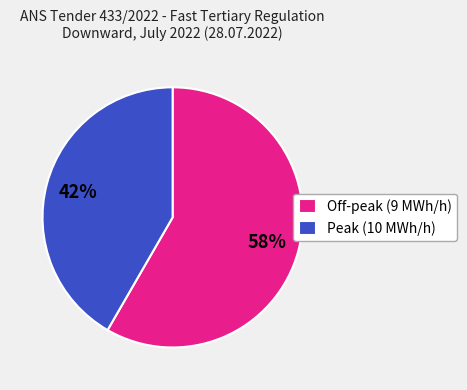

Do Peak (10 MWh/h) and Off-peak (9 MWh/h) together represent more than half of the pie?

Yes